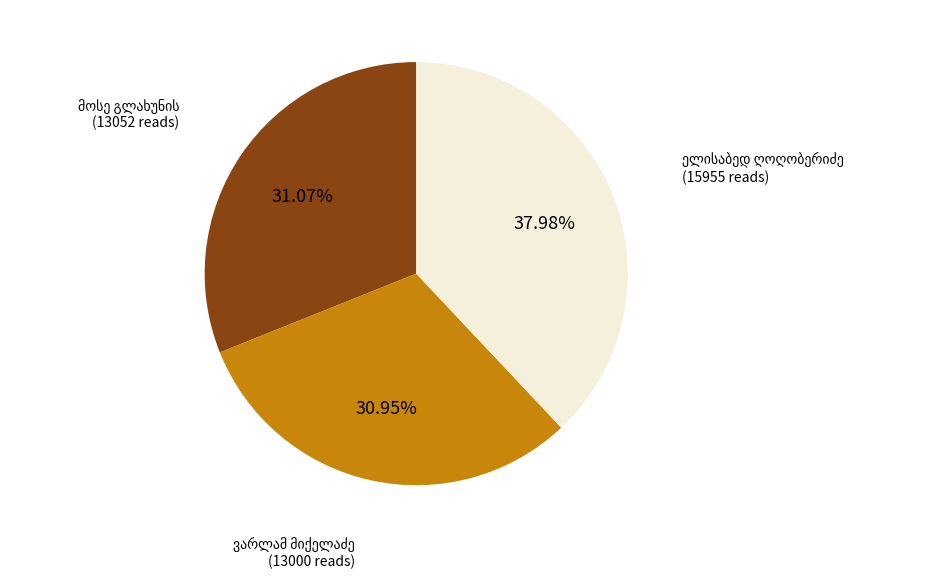

How many slices are in this pie chart?

3